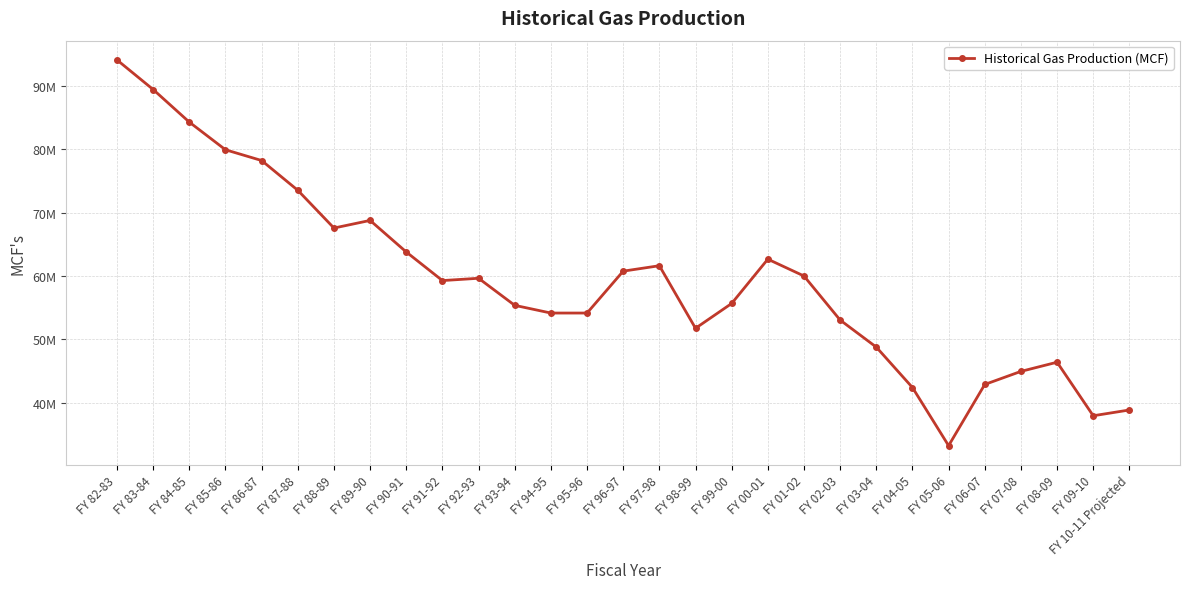

What is the approximate value at FY 08-09?

46366672.6